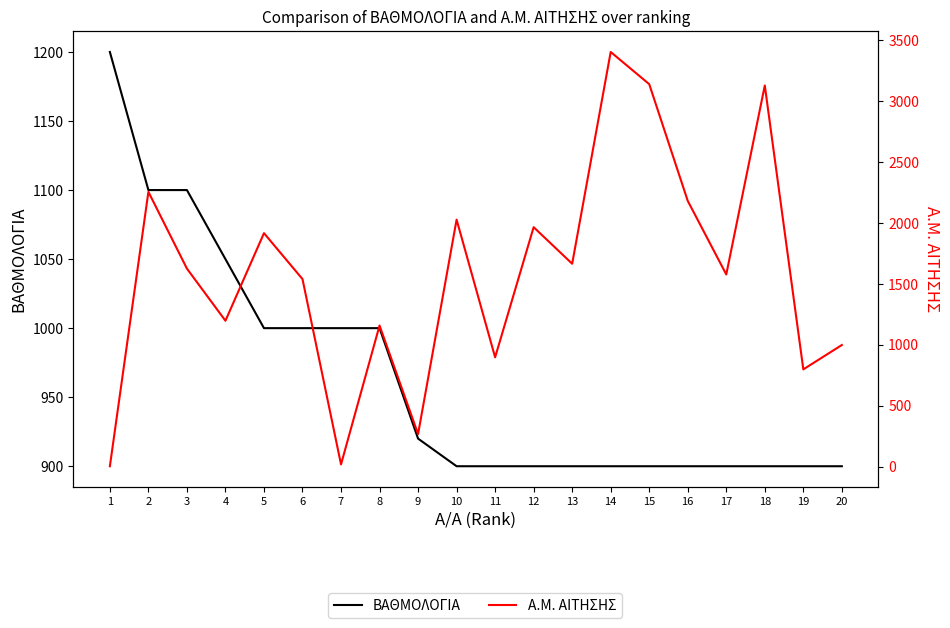

Which series changed the most between 15 and 17?

Α.Μ. ΑΙΤΗΣΗΣ